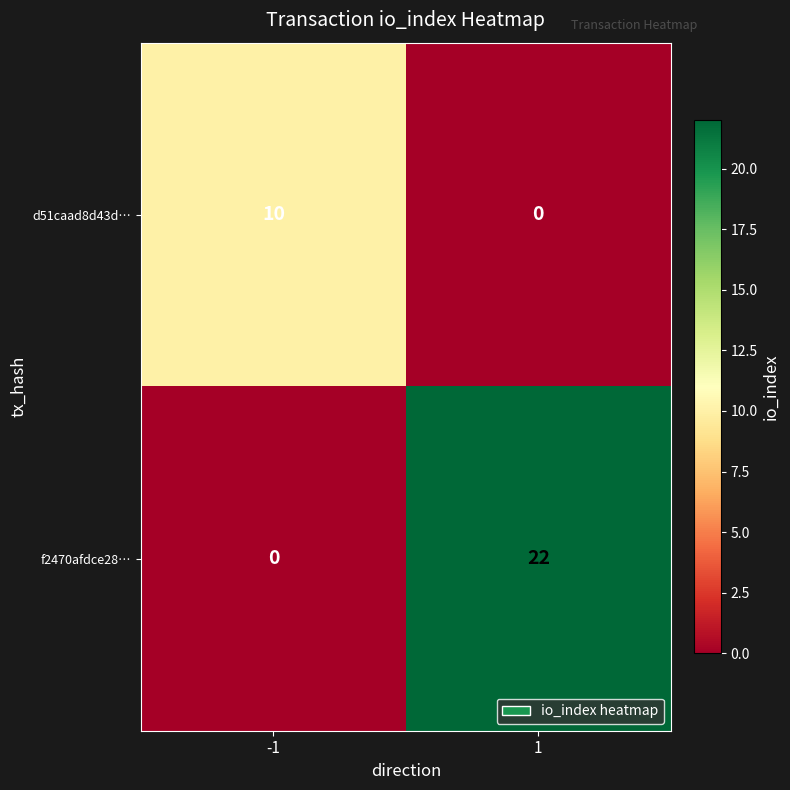

Between -1 and 1, which series saw the biggest shift?

f2470afdce28…